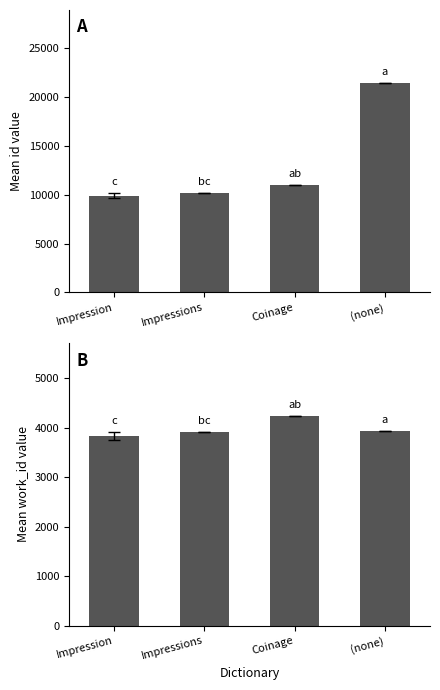

What is the difference between the second highest and second lowest values in the work_id series?

22.0